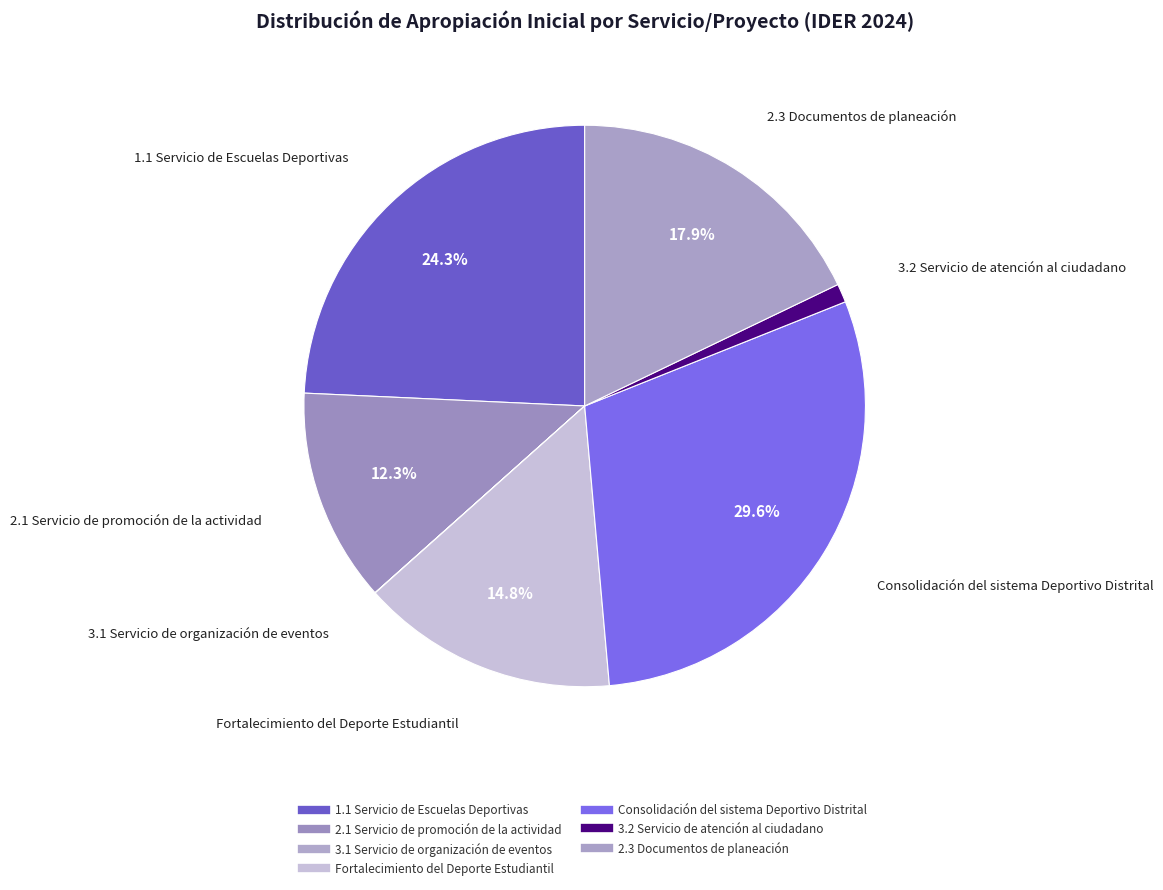

Between 3.1 Servicio de organización de eventos and Consolidación del sistema Deportivo Distrital, which is larger?

Consolidación del sistema Deportivo Distrital